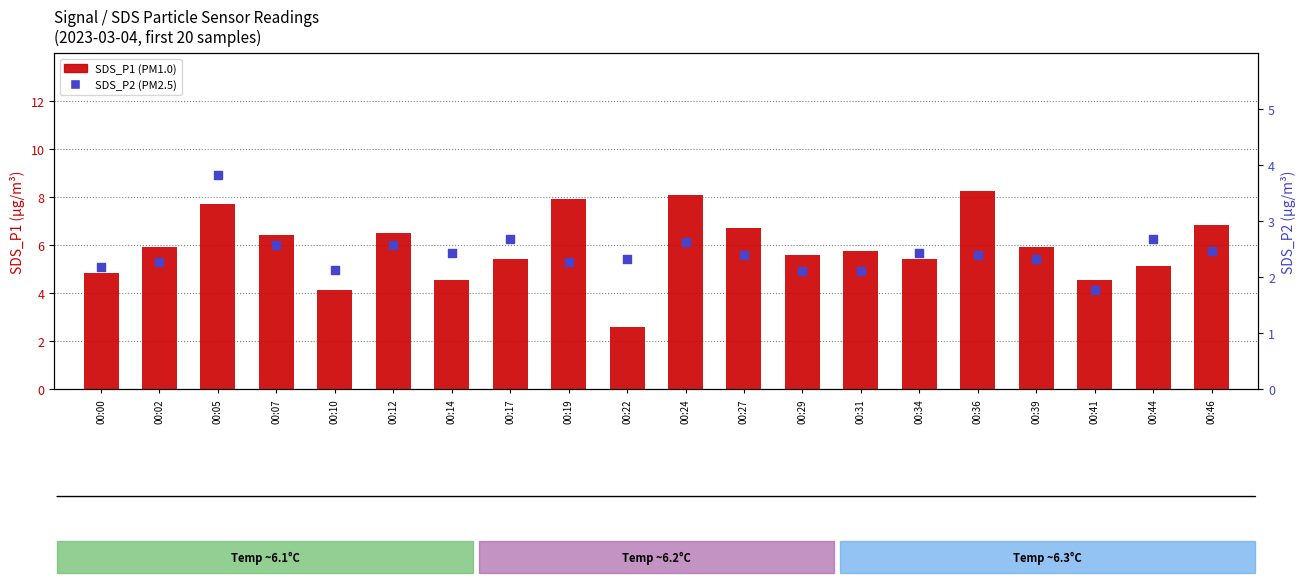

Is the value of SDS_P1 (PM1.0) at 00:19 greater than the value of SDS_P2 (PM2.5) at 00:00?

Yes